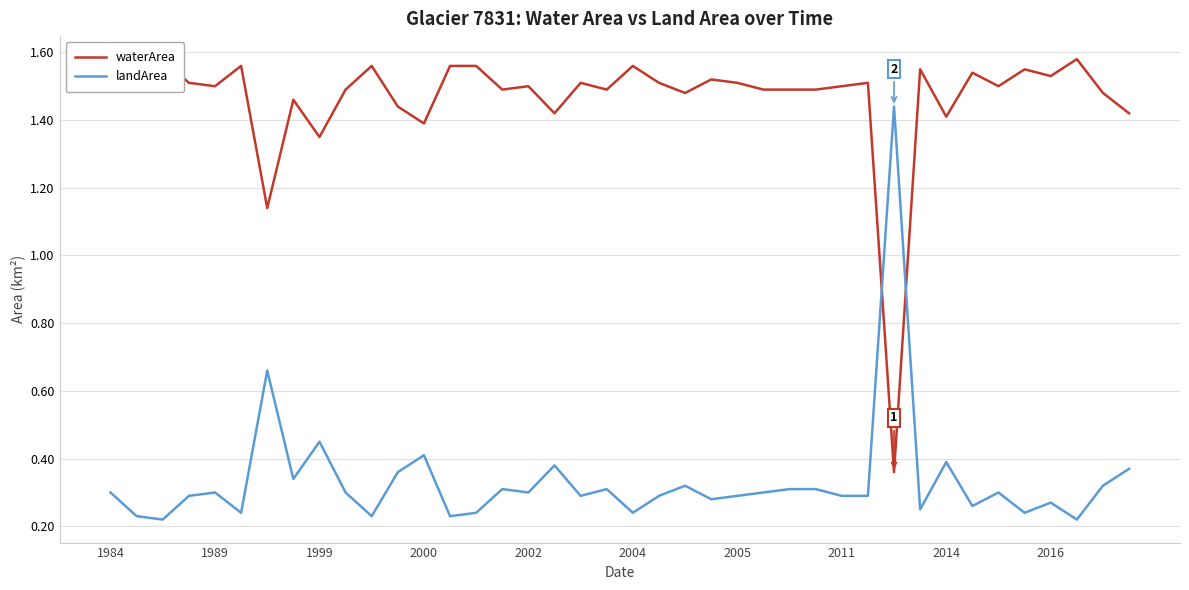

Is it true that landArea equals 0.1 at 2005?

False